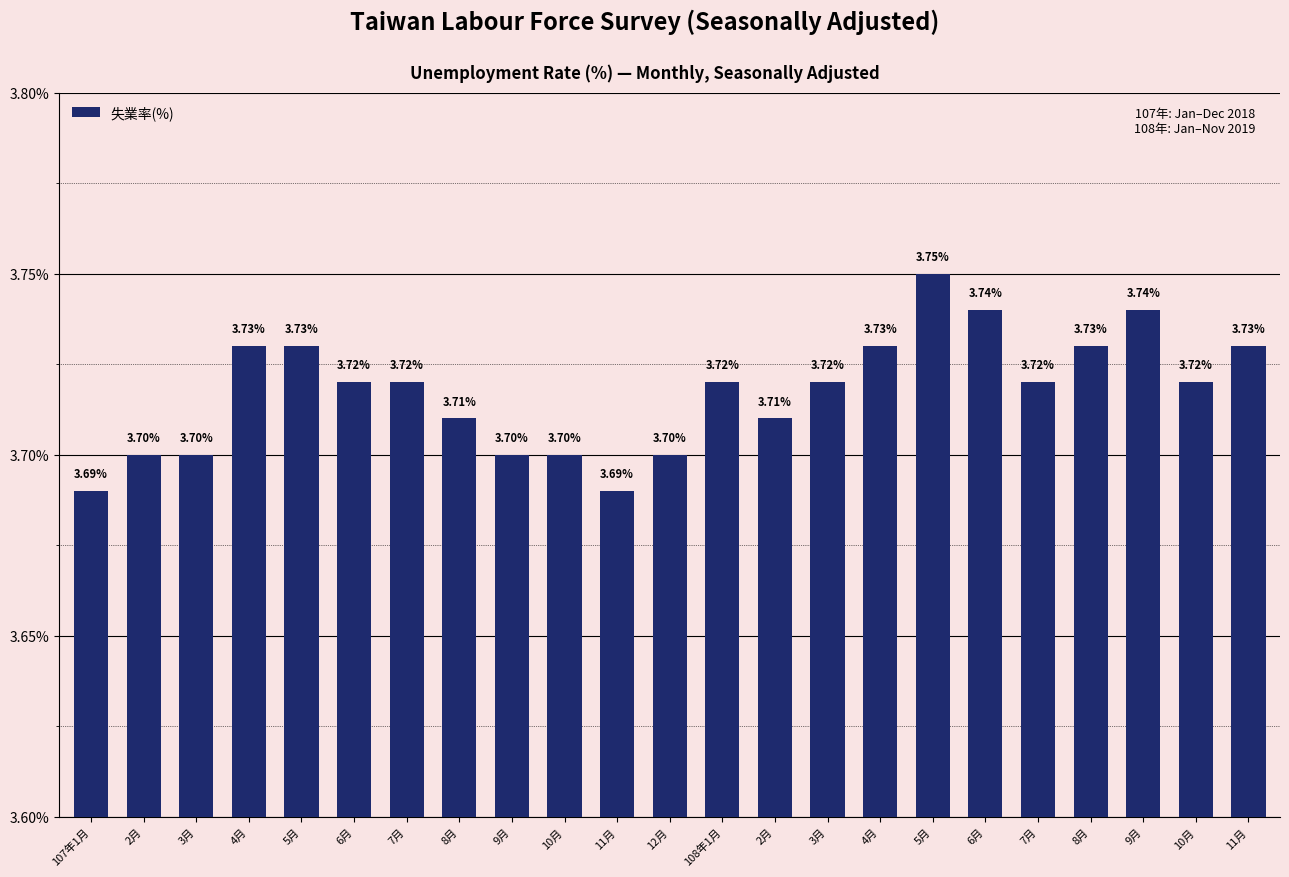

How many data points does each series have?

23